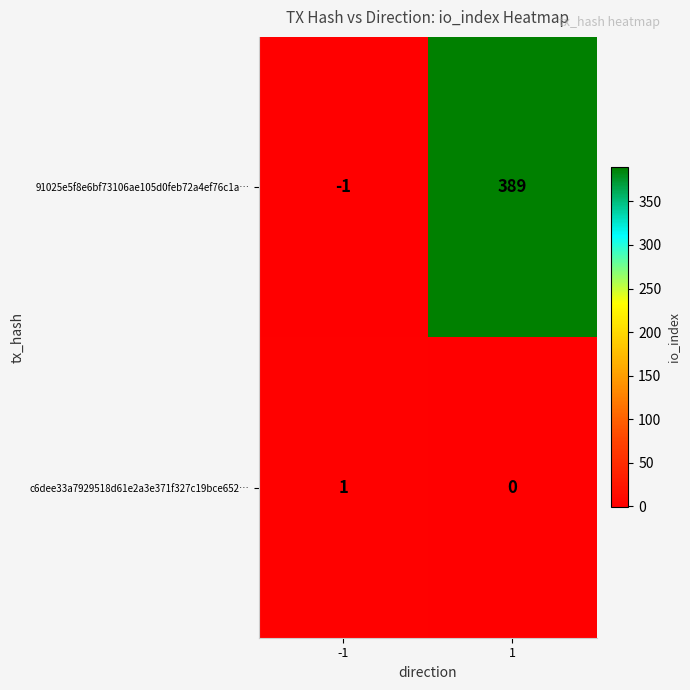

At which category is the sum across all series the highest?

1